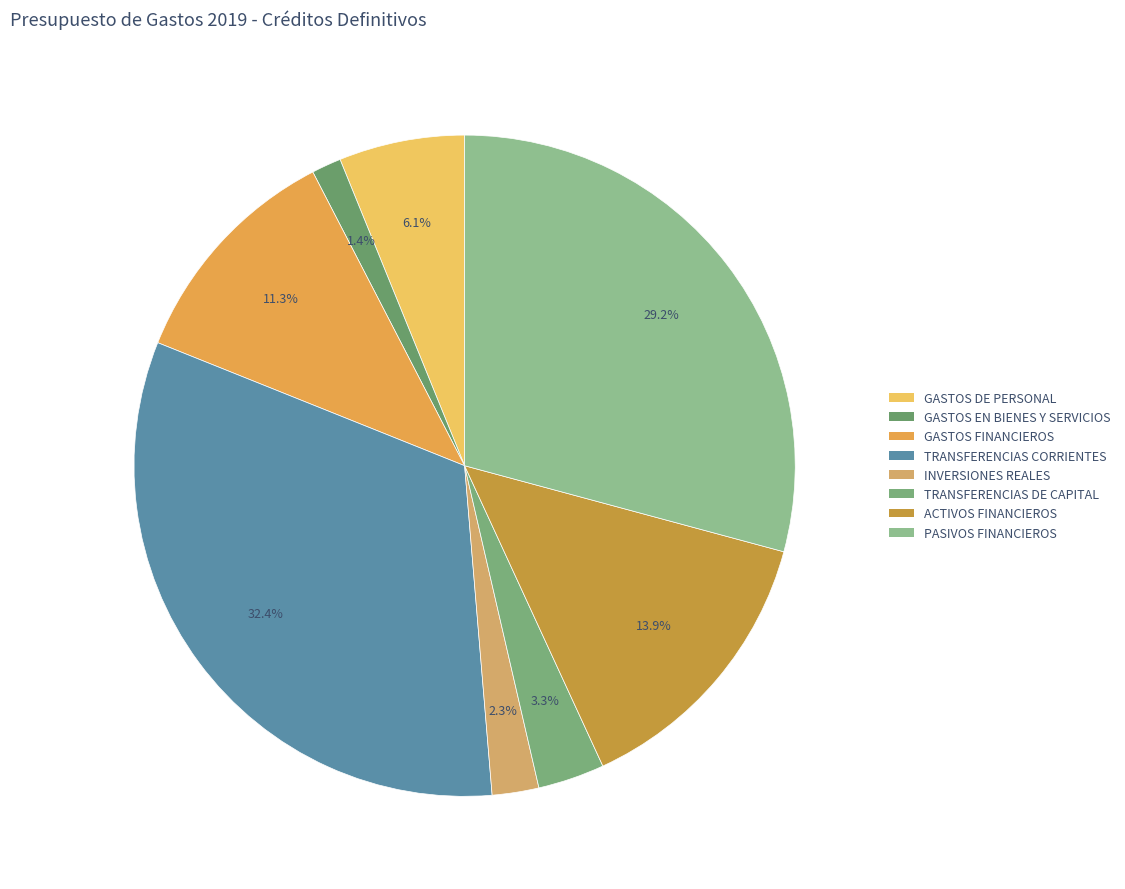

The ACTIVOS FINANCIEROS slice represents 14% of the pie. True or false?

True